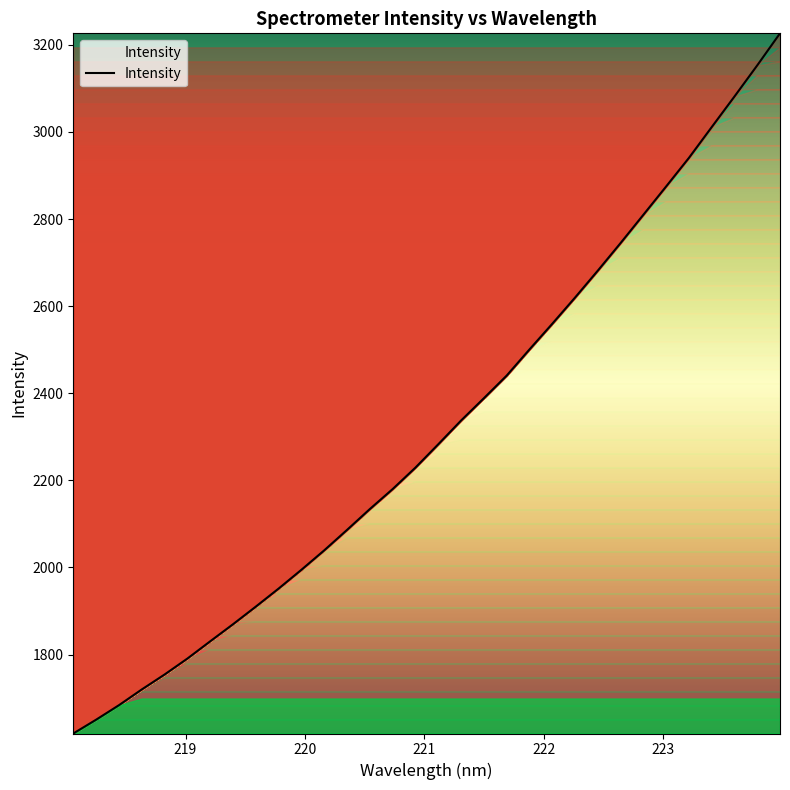

What is the smallest value displayed?

1618.6